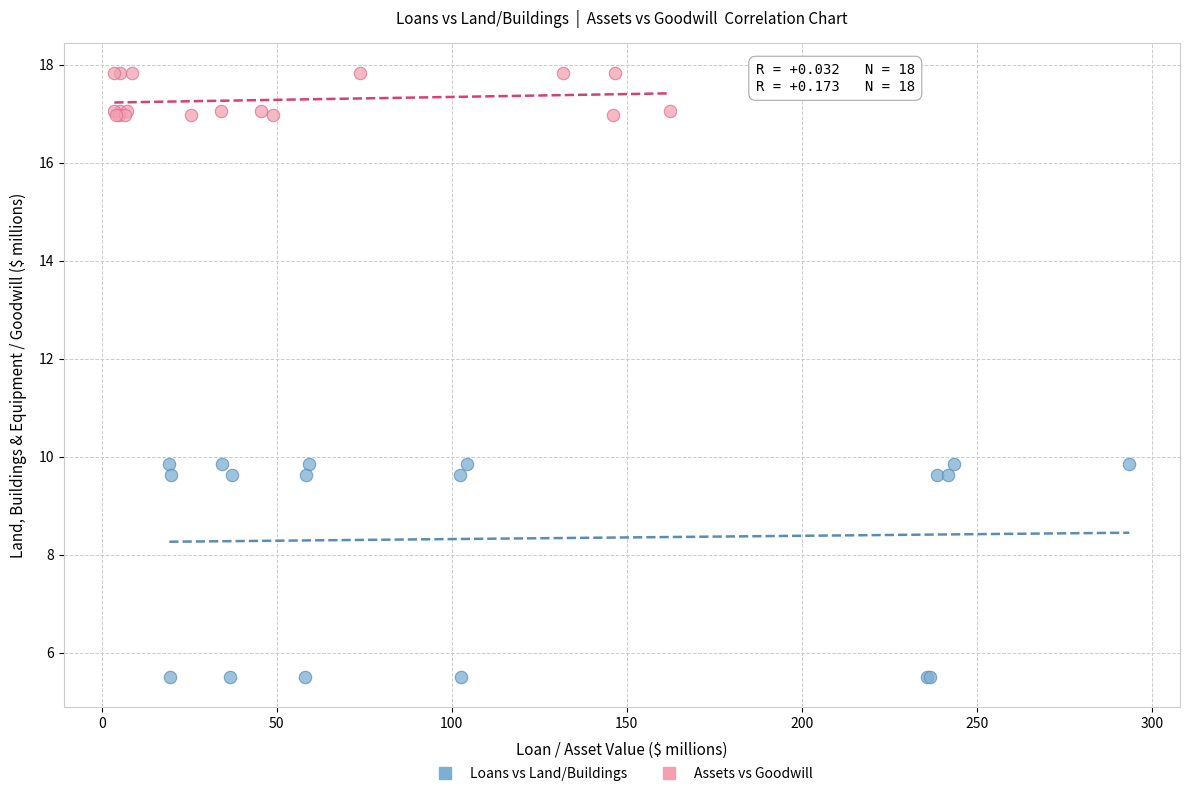

What are all the series names shown in the legend?

Loans vs Land/Buildings, Assets vs Goodwill